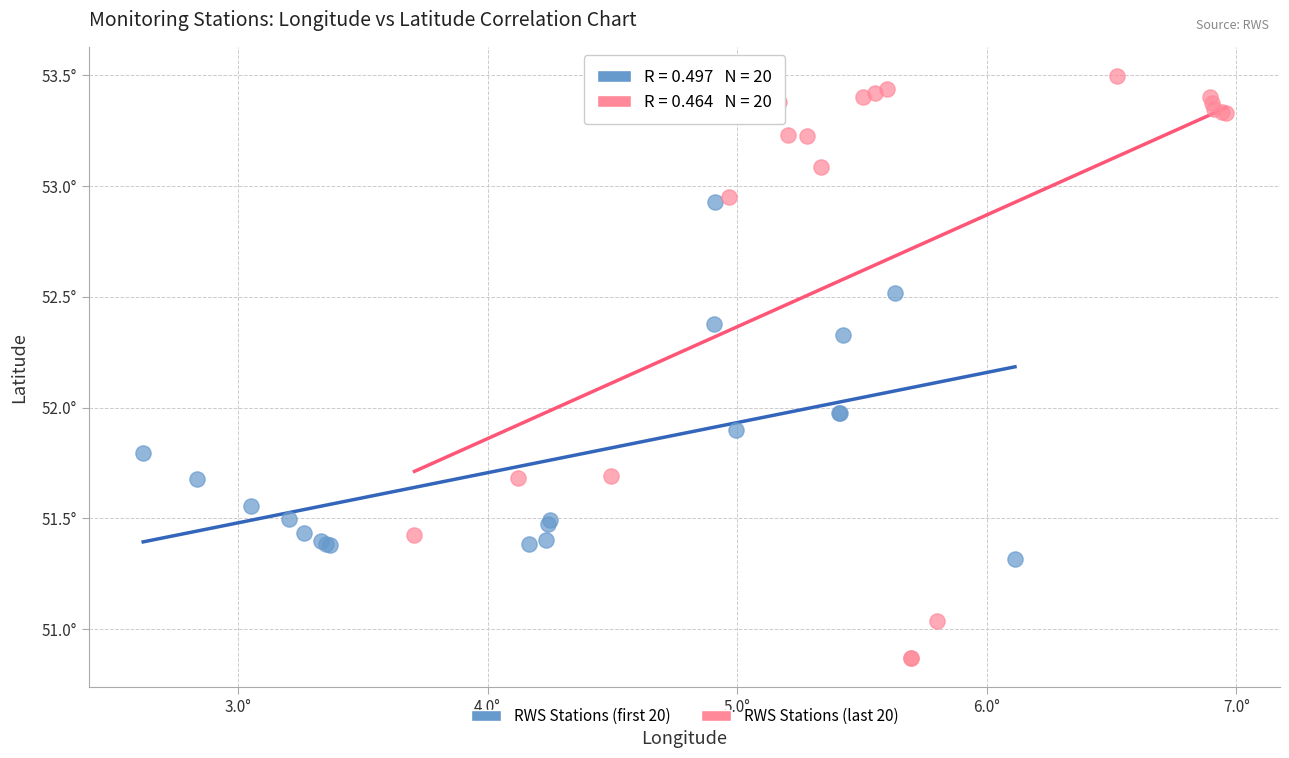

Which series contains the highest Y value?

RWS Stations (last 20)